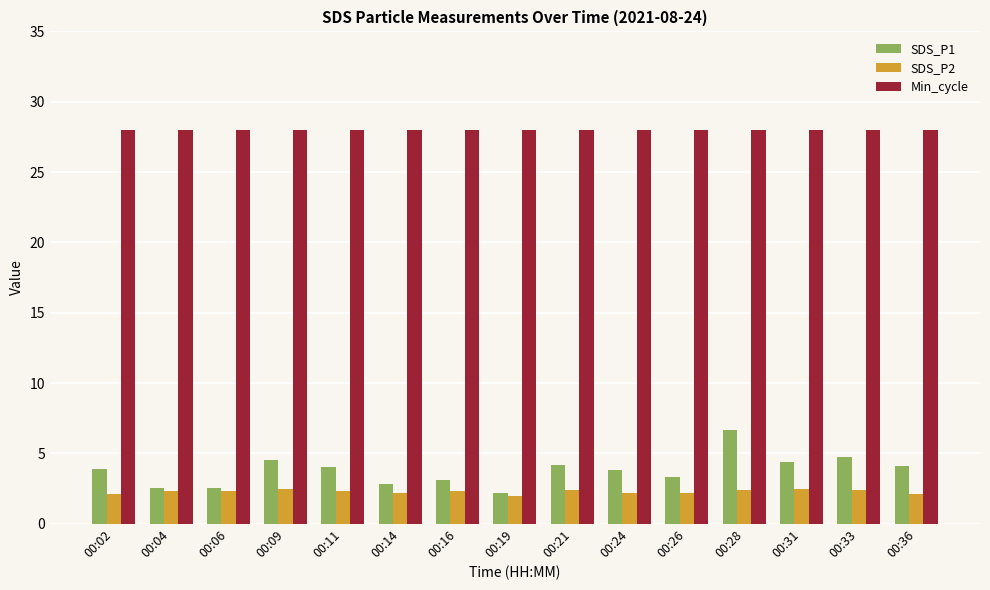

What is the value of the SDS_P1 bar at the 6th from the left?

2.8